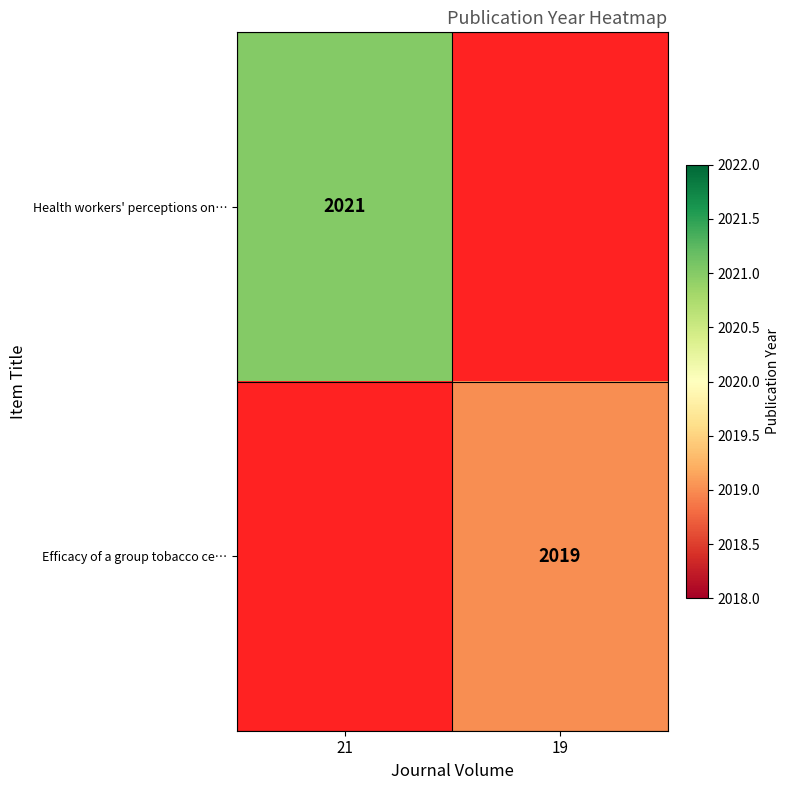

True or false: Health workers' perceptions on… has a value of 3295 at 21.

False